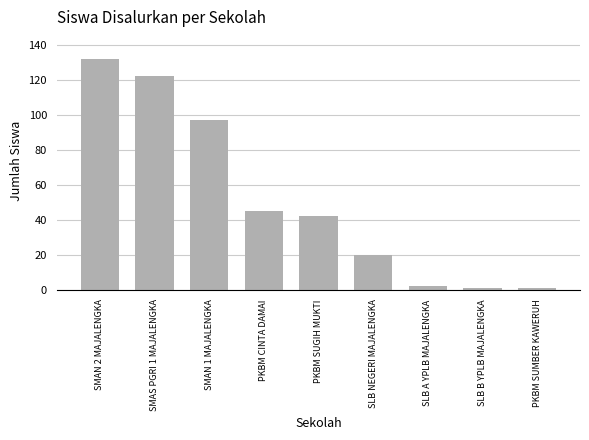

Does the chart contain any negative values?

No